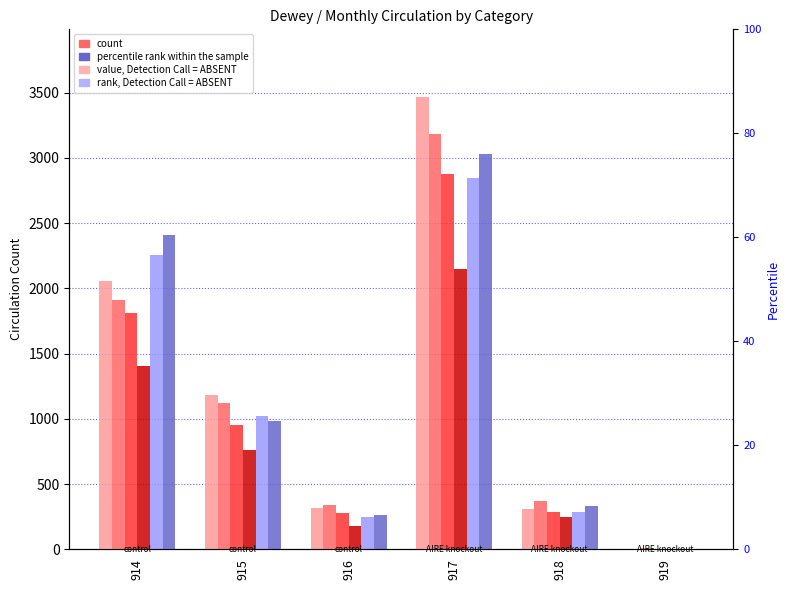

Reading left to right, transcribe all the data shown in this chart.

2010: 1913	1122	337	3182	372	8
2013: 2255	1021	249	2842	290	3
2009: 2056	1180	315	3465	307	4
2014: 2406	984	264	3029	329	2
2012: 1407	759	179	2147	246	4
2011: 1812	953	277	2880	287	5